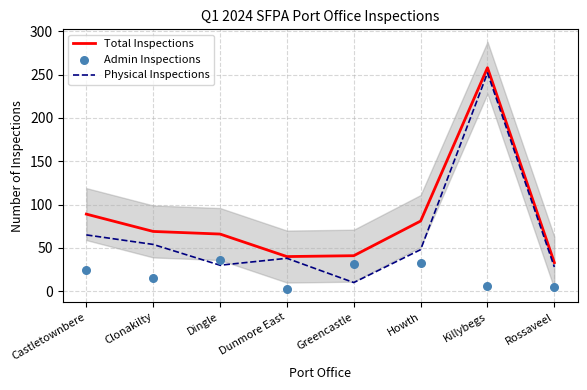

What are all the series names shown in the legend?

Total Inspections, Physical Inspections, Admin Inspections